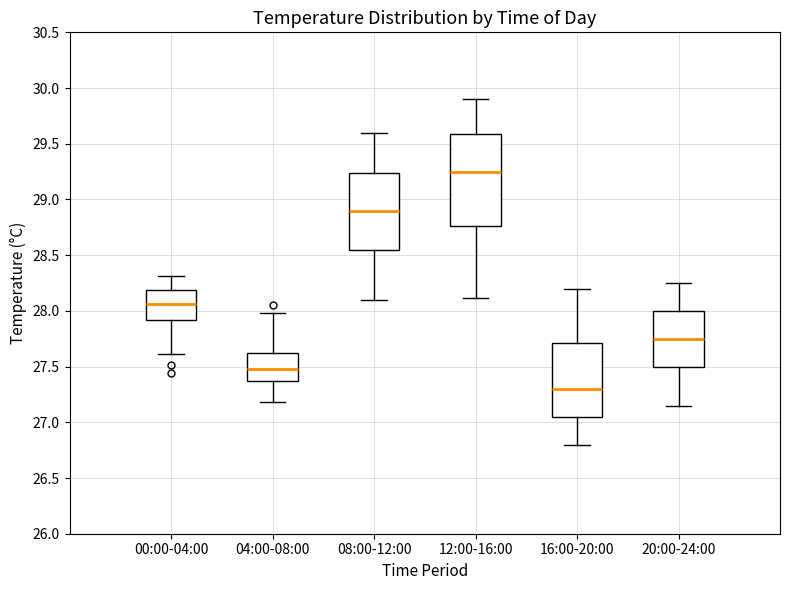

Reading left to right, transcribe this box plot: for each box, give where its median line is, the range the box spans, and where its two whiskers end, as read against the y-axis. The values are not printed on the chart, so give them approximately, as read against the axis.

00:00-04:00: median 28.05, box 27.90 to 28.20, whiskers 27.60 to 28.30
04:00-08:00: median 27.50, box 27.35 to 27.60, whiskers 27.20 to 28.00
08:00-12:00: median 28.90, box 28.55 to 29.25, whiskers 28.10 to 29.60
12:00-16:00: median 29.25, box 28.75 to 29.60, whiskers 28.10 to 29.90
16:00-20:00: median 27.30, box 27.05 to 27.70, whiskers 26.80 to 28.20
20:00-24:00: median 27.75, box 27.50 to 28.00, whiskers 27.15 to 28.25